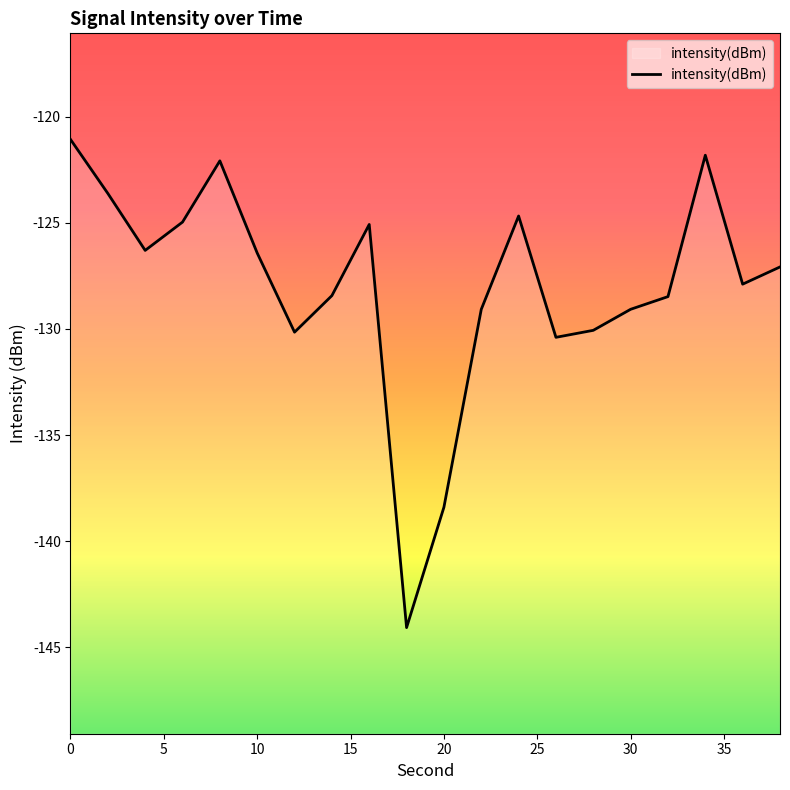

What is the maximum value shown in the chart?

-121.1